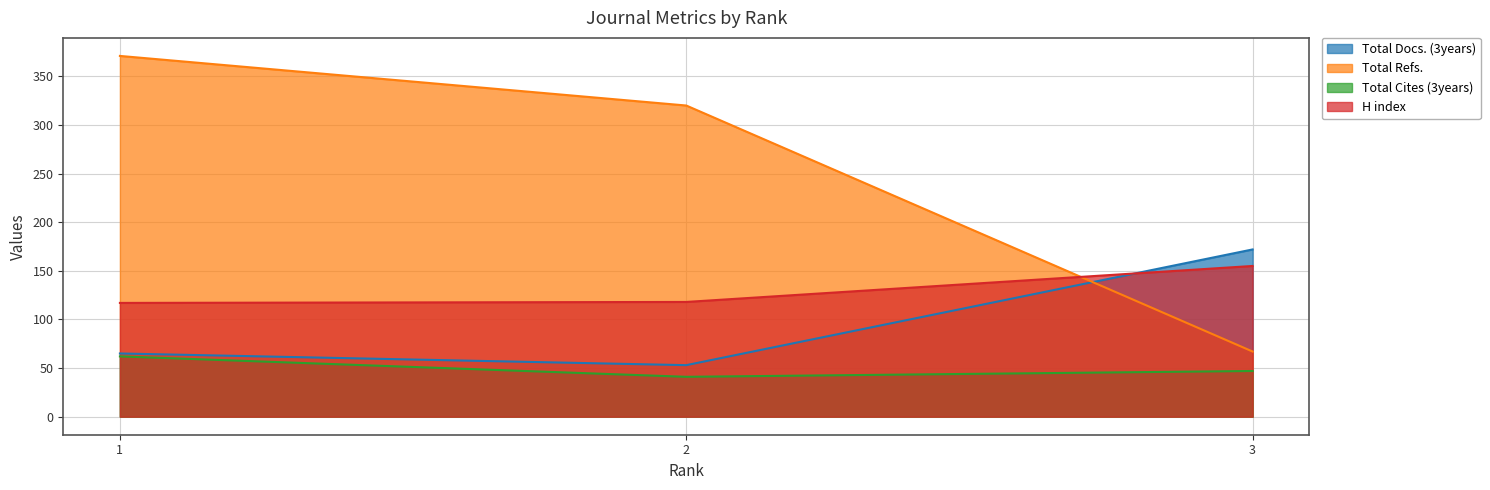

Which label corresponds to the smallest value in the chart?

2